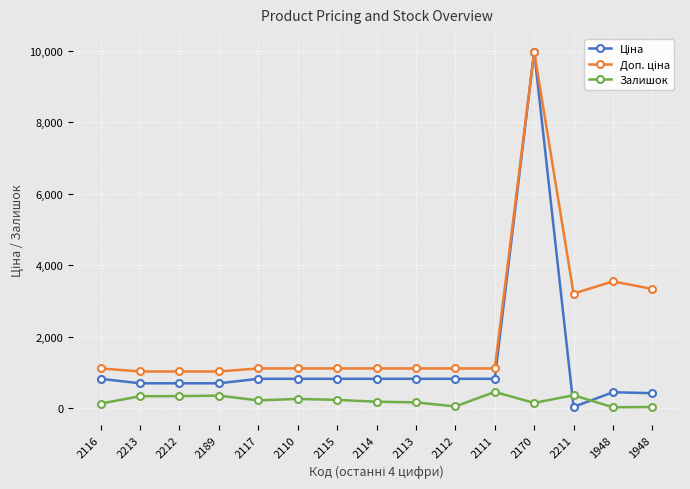

Which series changed the most between 2117 and 1948?

Доп. ціна